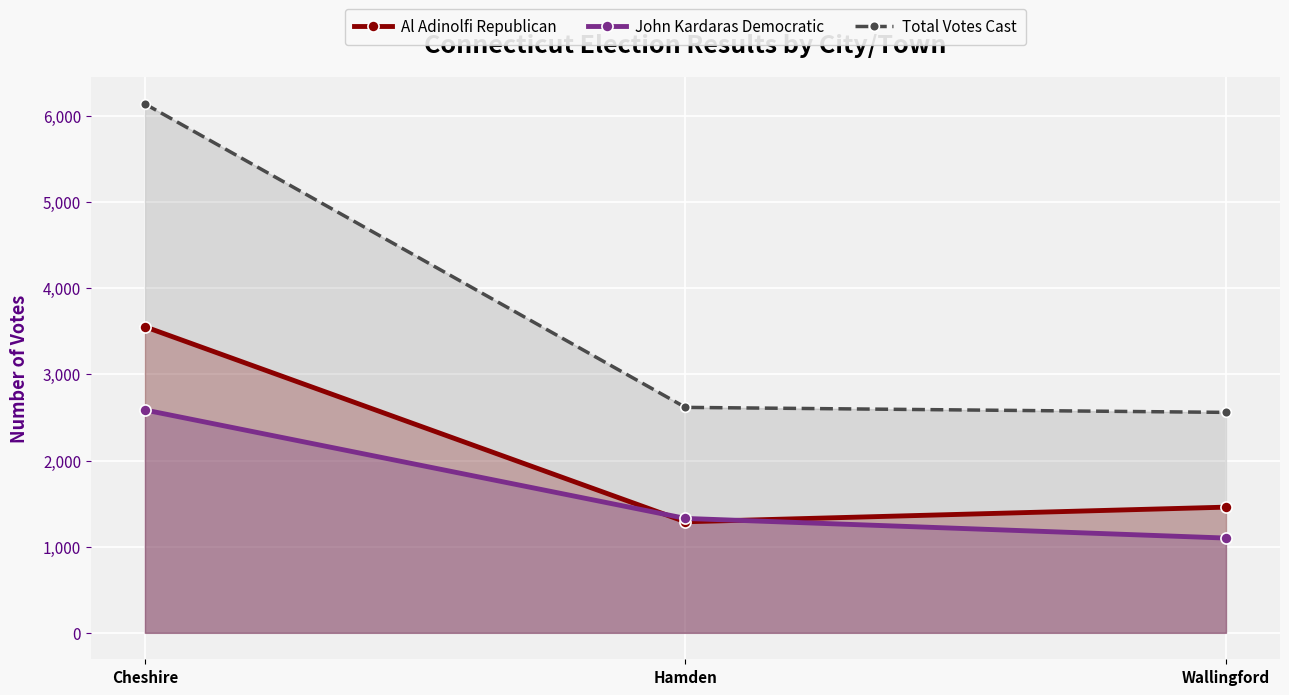

List the series in order of their overall mean, lowest first.

John Kardaras Democratic, Al Adinolfi Republican, Total Votes Cast